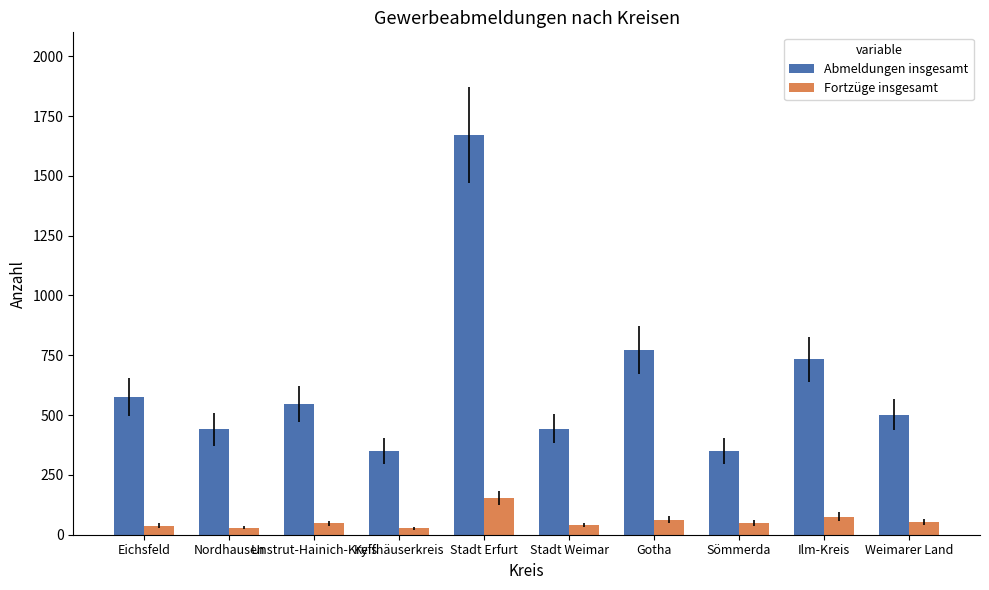

What is the difference between the second highest and second lowest values in the Fortzüge insgesamt series?

46